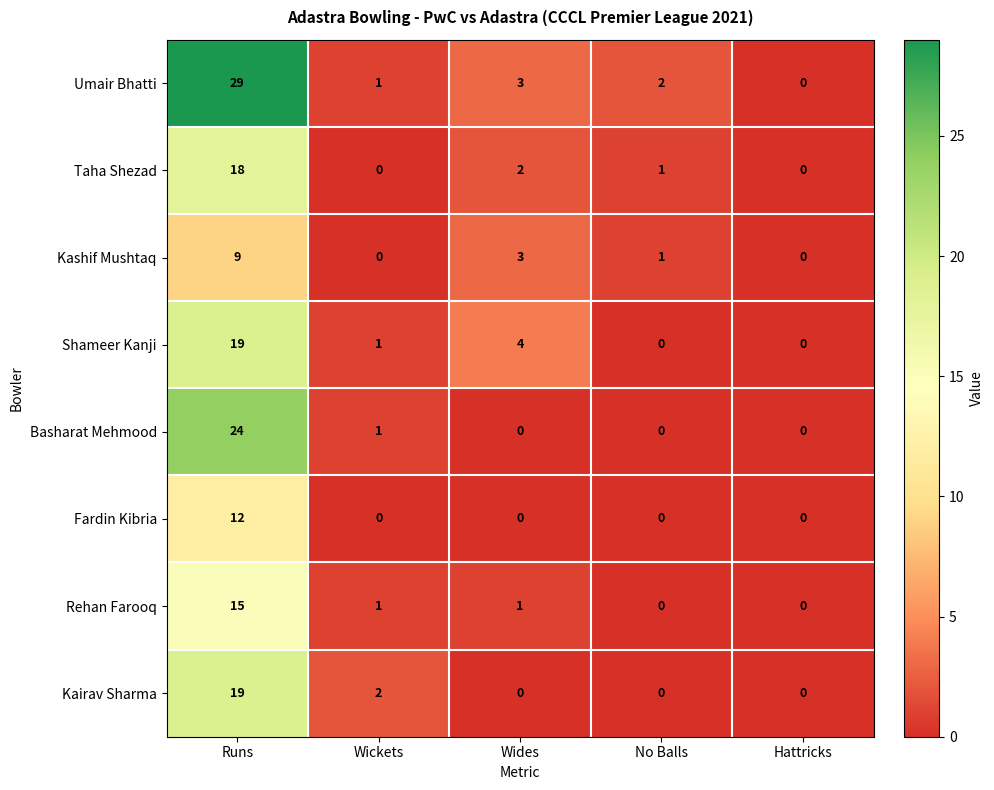

What is the difference between the Rehan Farooq values at Wides and Runs?

14